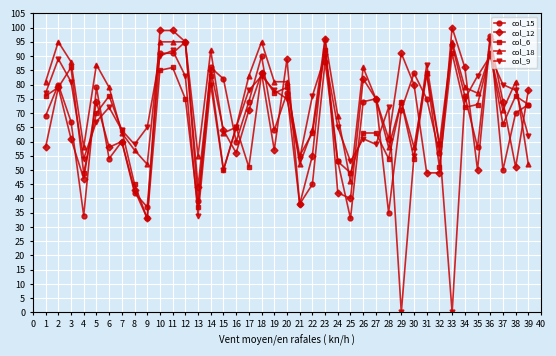

Where is the first local minimum for col_12?

4